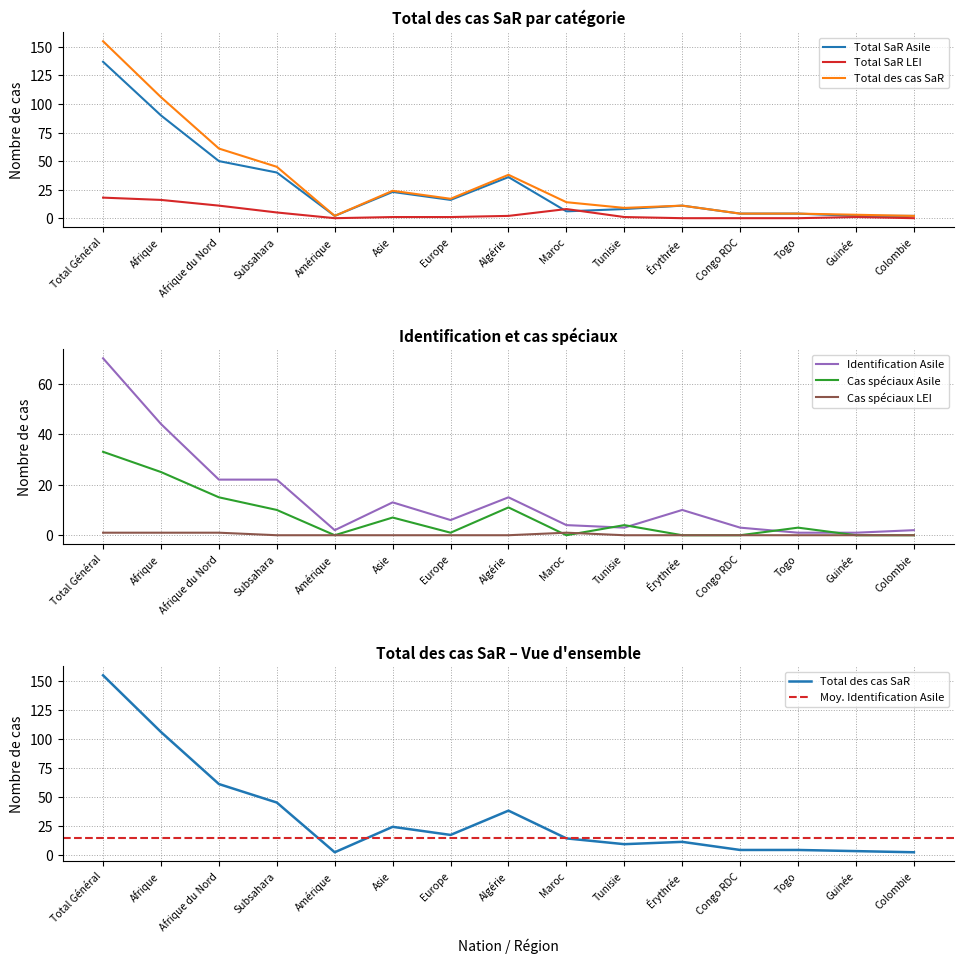

Where is the first local maximum for Total SaR Asile?

Asie